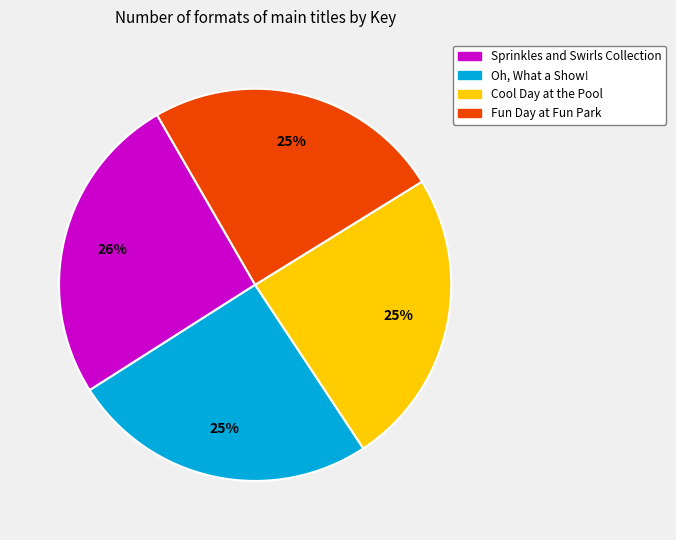

To the nearest percent, what is the difference between the largest and smallest slice percentages?

1%